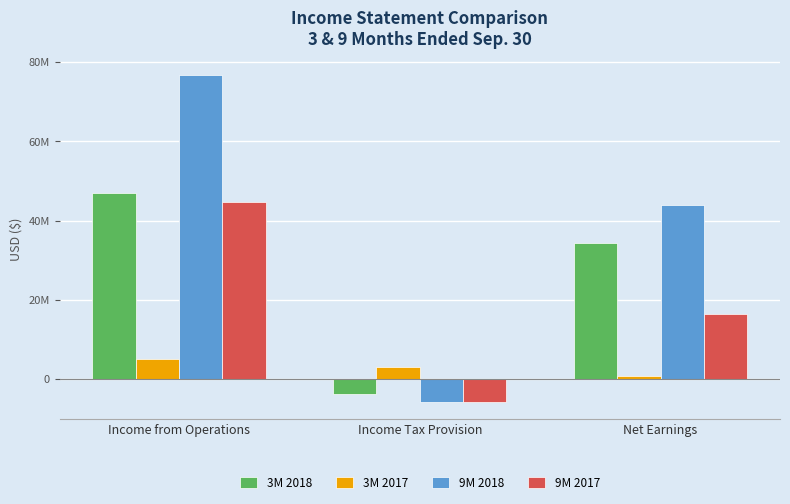

Reading left to right, extract all data points from this chart.

3M 2018: Income from Operations=46900000	Income Tax Provision=-3675000	Net Earnings=34444000
3M 2017: Income from Operations=5160000	Income Tax Provision=3095000	Net Earnings=863000
9M 2018: Income from Operations=76820000	Income Tax Provision=-5825000	Net Earnings=44005000
9M 2017: Income from Operations=44818000	Income Tax Provision=-5860000	Net Earnings=16415000